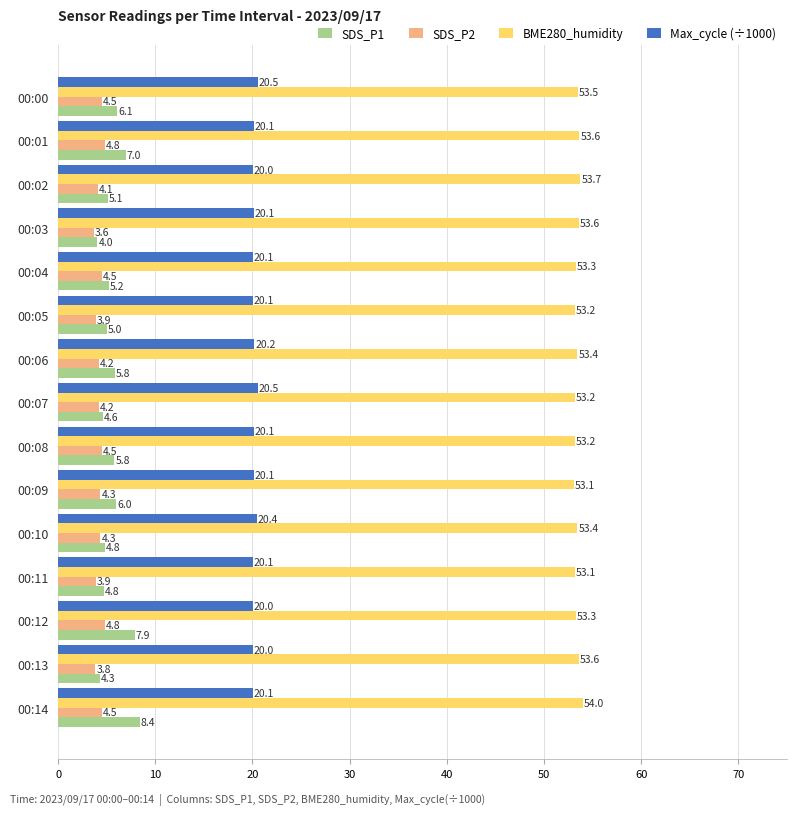

What is the sum of the SDS_P1 values at 00:09 and 00:12?

13.9